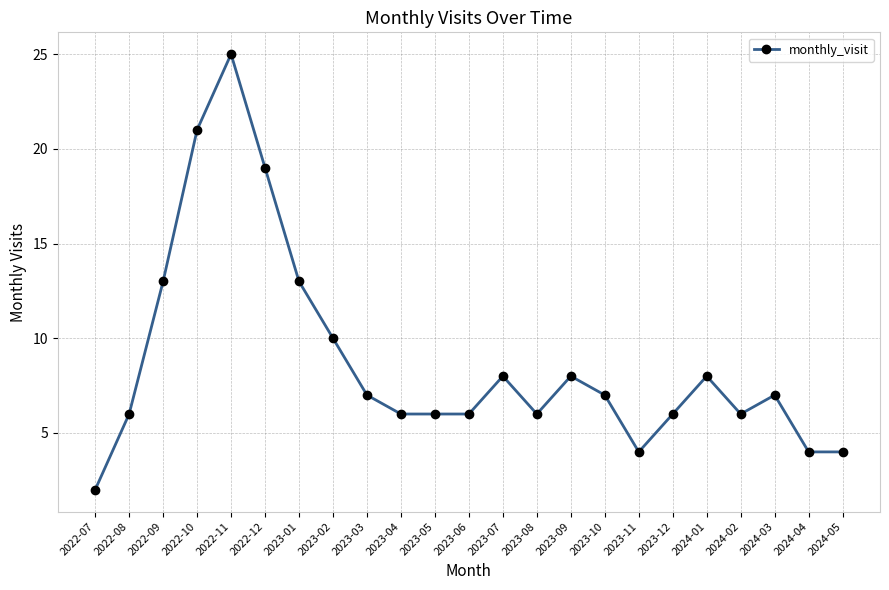

Where is the first local maximum?

2022-11